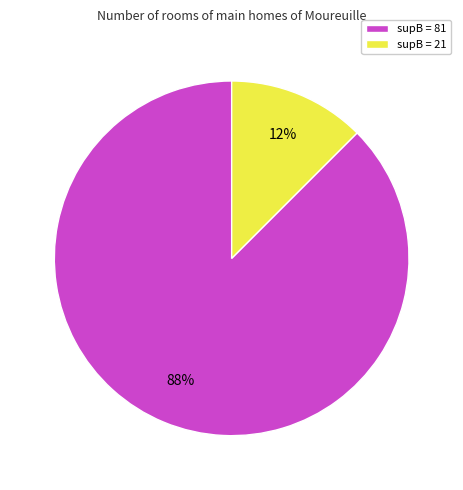

True or false: supB = 81 accounts for 88% of the total.

True